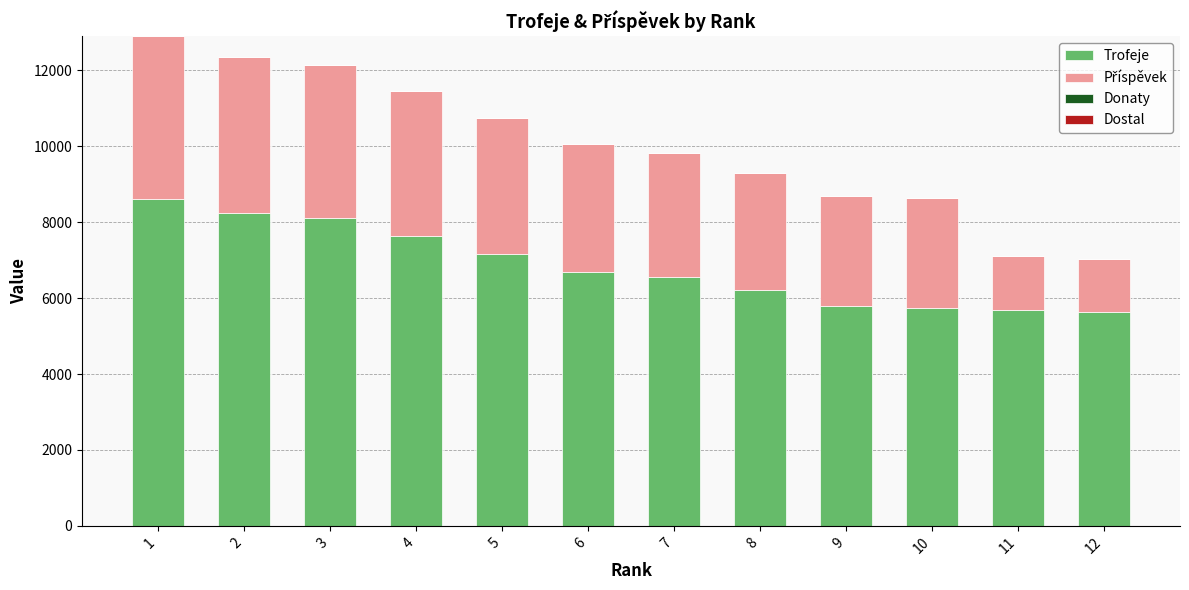

What is the total value across all series at 4?

11464